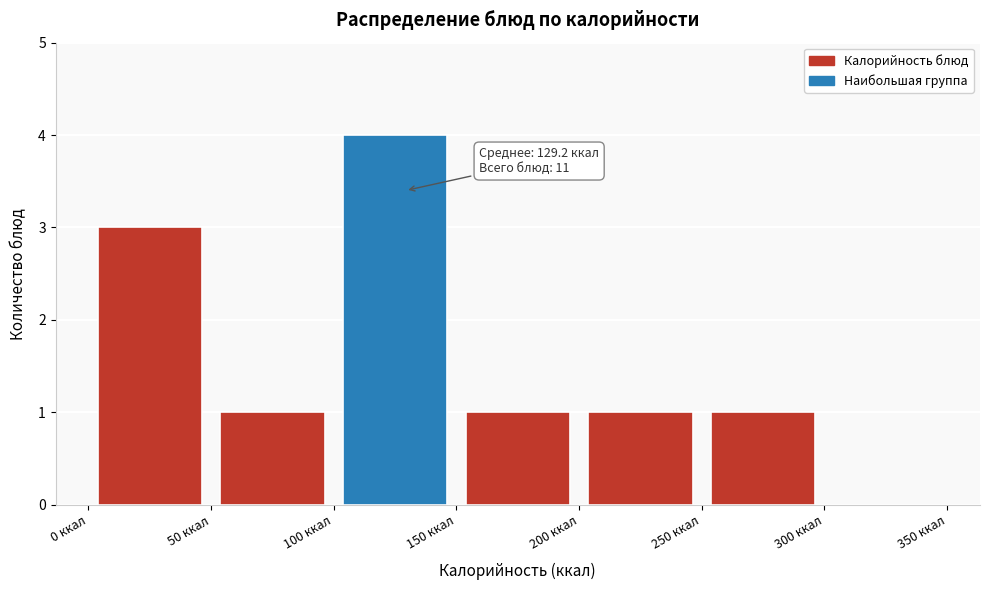

Which range on the x-axis has the tallest bar?

100 to 150